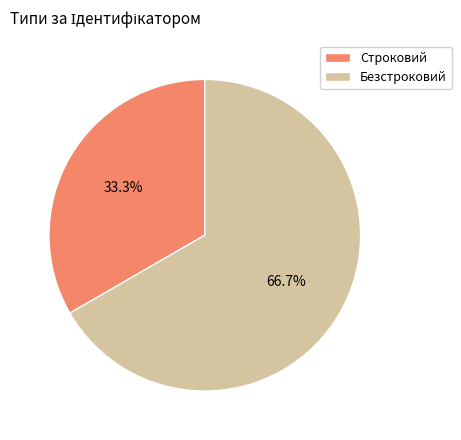

Rank the categories by value from lowest to highest.

Строковий, Безстроковий